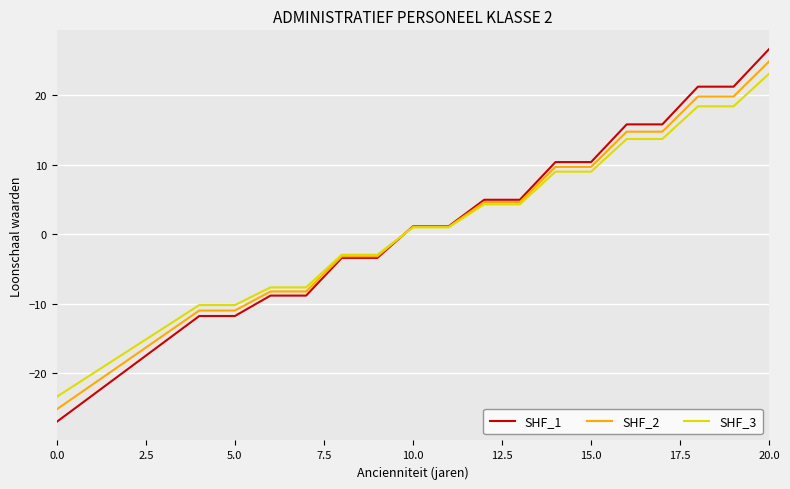

What is the lowest value of the SHF_1 series?

-27.0